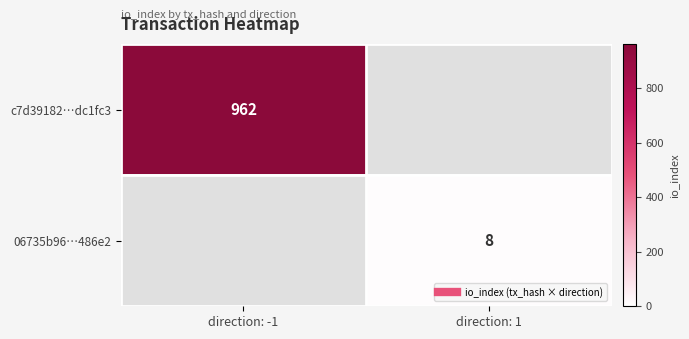

At direction: 1, list the series in order from smallest to largest.

c7d39182…dc1fc3, 06735b96…486e2